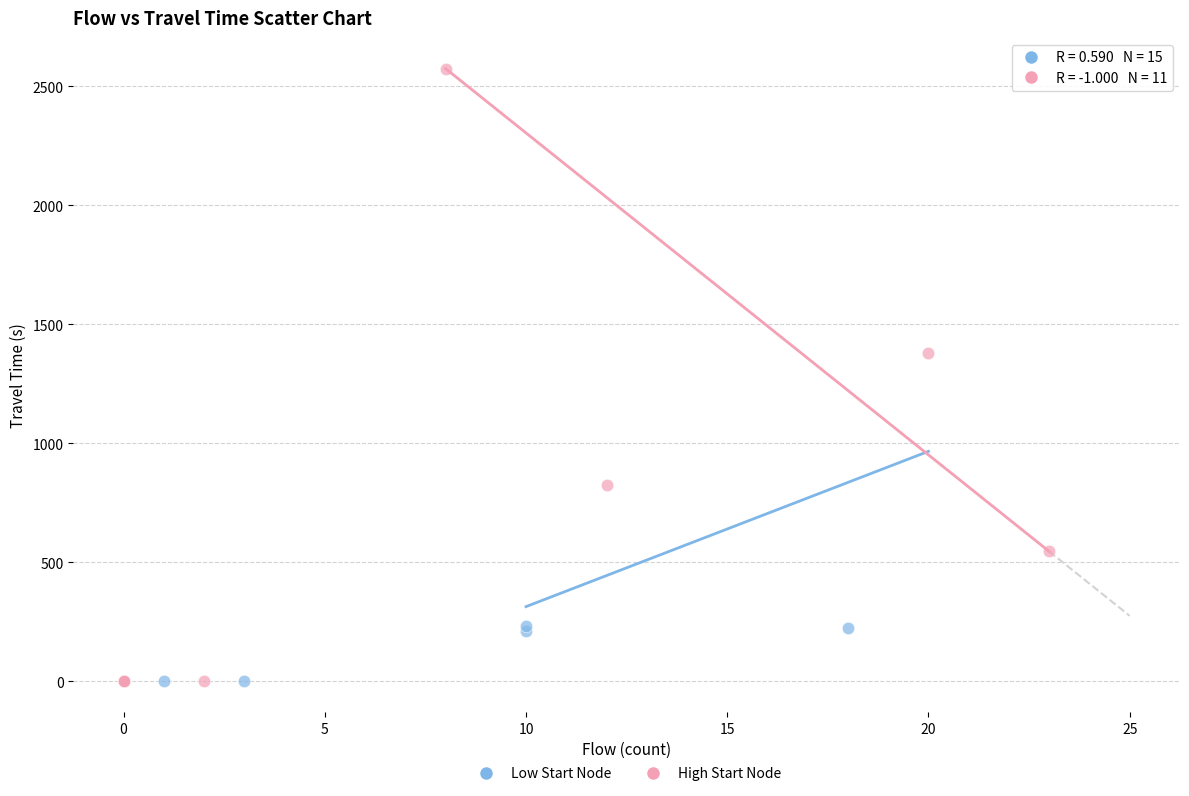

Which series has the largest Y range (max minus min)?

High Start Node